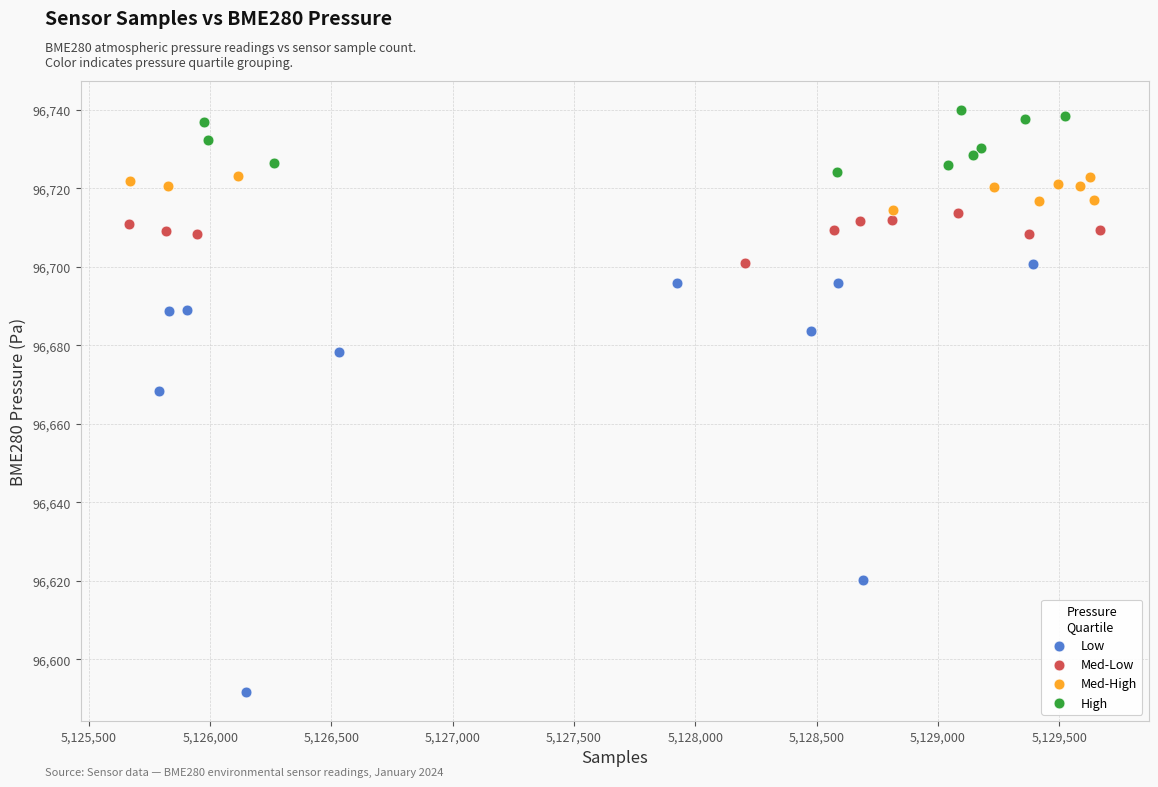

Which series contains the highest Y value?

High